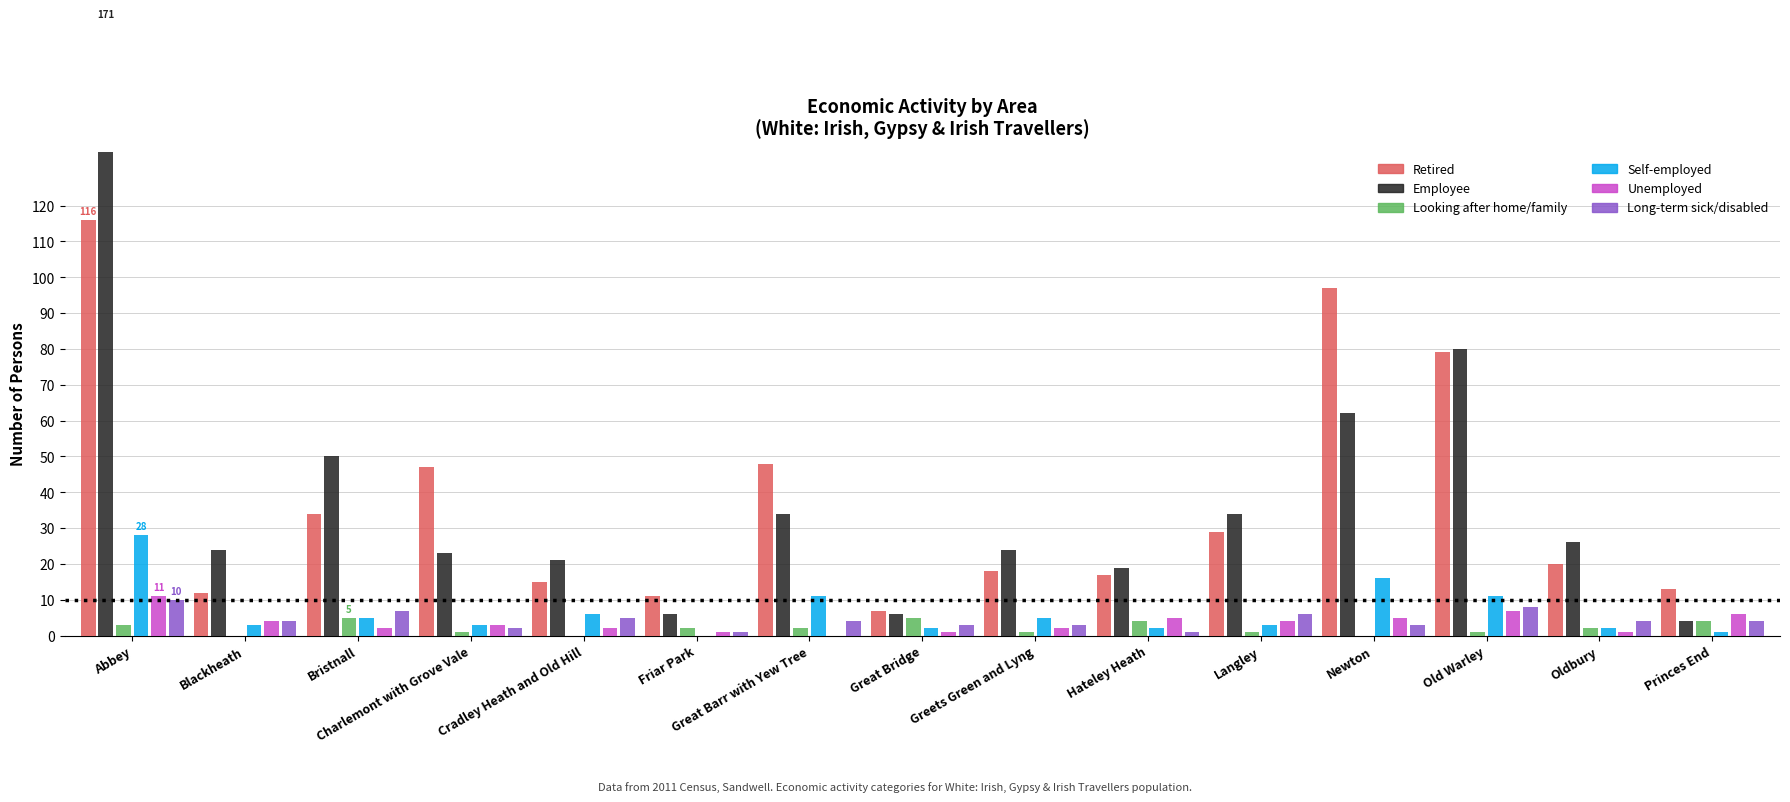

How many values in the Long-term sick/disabled series exceed 4?

5